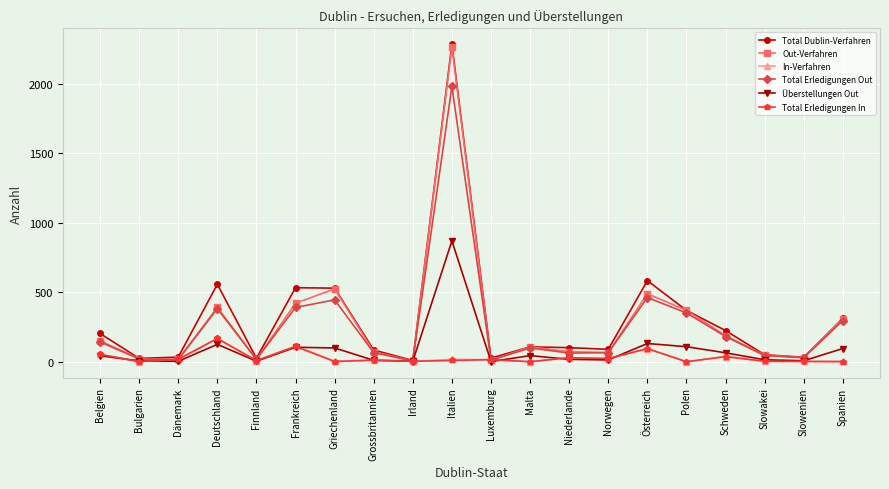

Between which two adjacent categories do In-Verfahren and Out-Verfahren first intersect?

Bulgarien and Dänemark